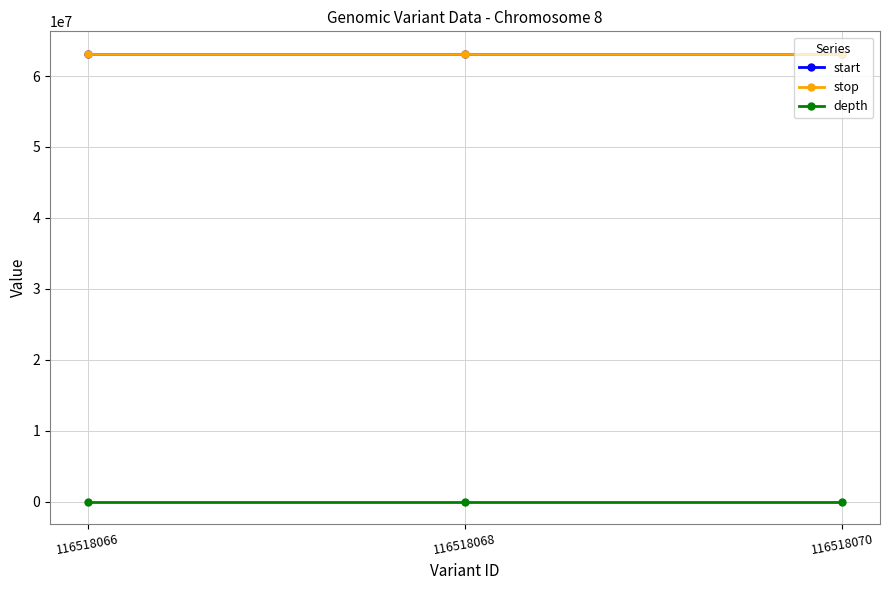

What is the minimum value for stop?

63140356